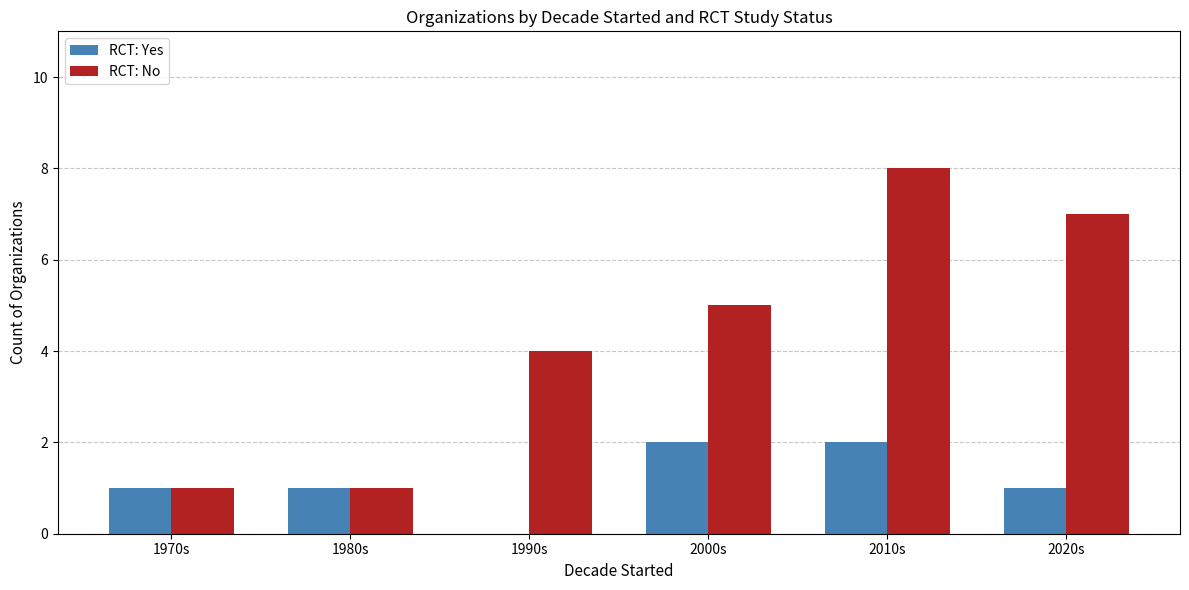

Which series has the widest spread of values?

RCT: No